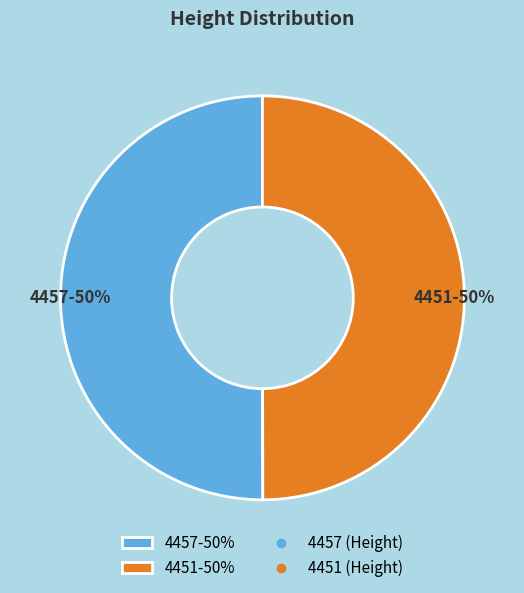

What is the ratio of the value at 4457-50% to the value at 4451-50%?

1.0